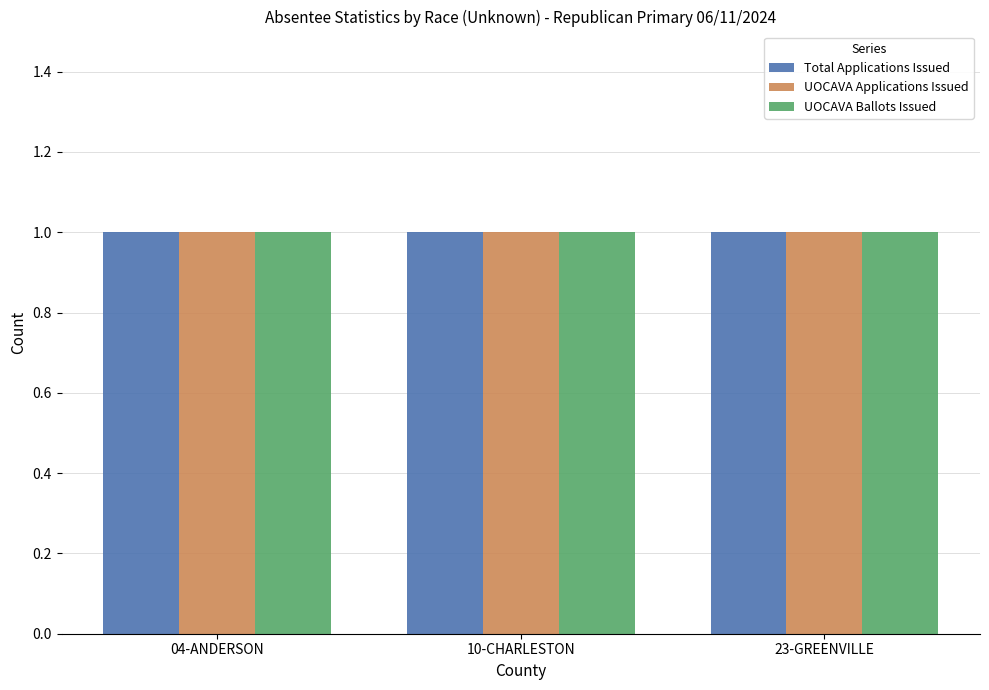

At which category is the sum across all series the highest?

04-ANDERSON